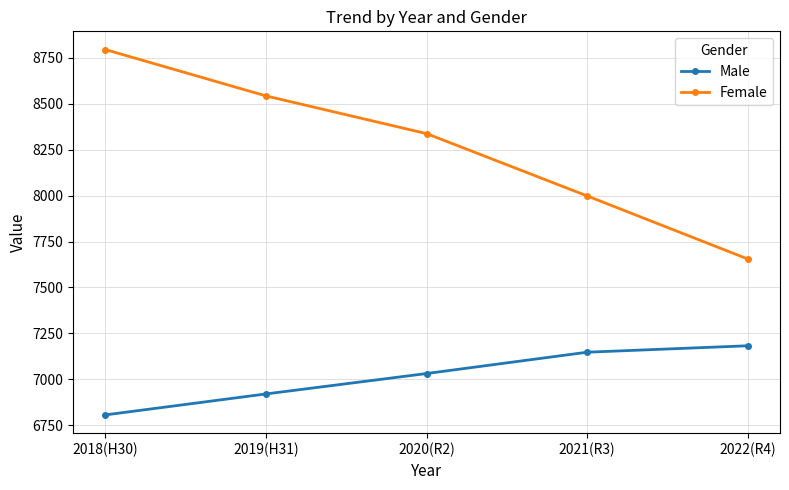

Which label corresponds to the largest value in the chart?

2018(H30)